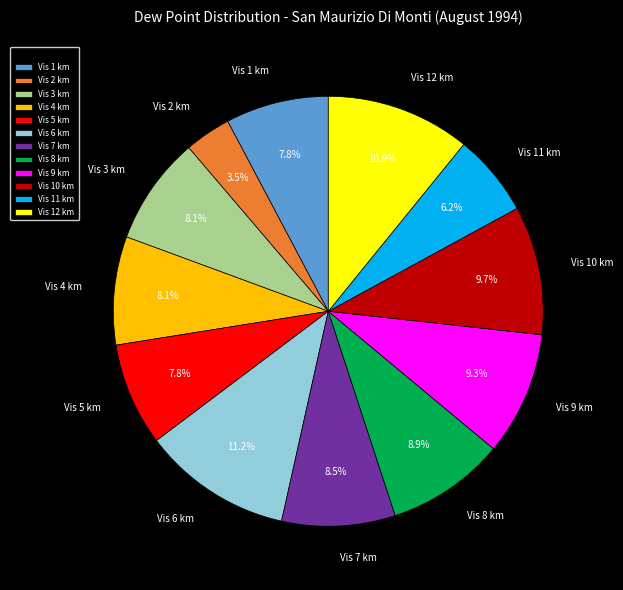

What is the ratio of the value at Vis 3 km to the value at Vis 7 km?

1.0